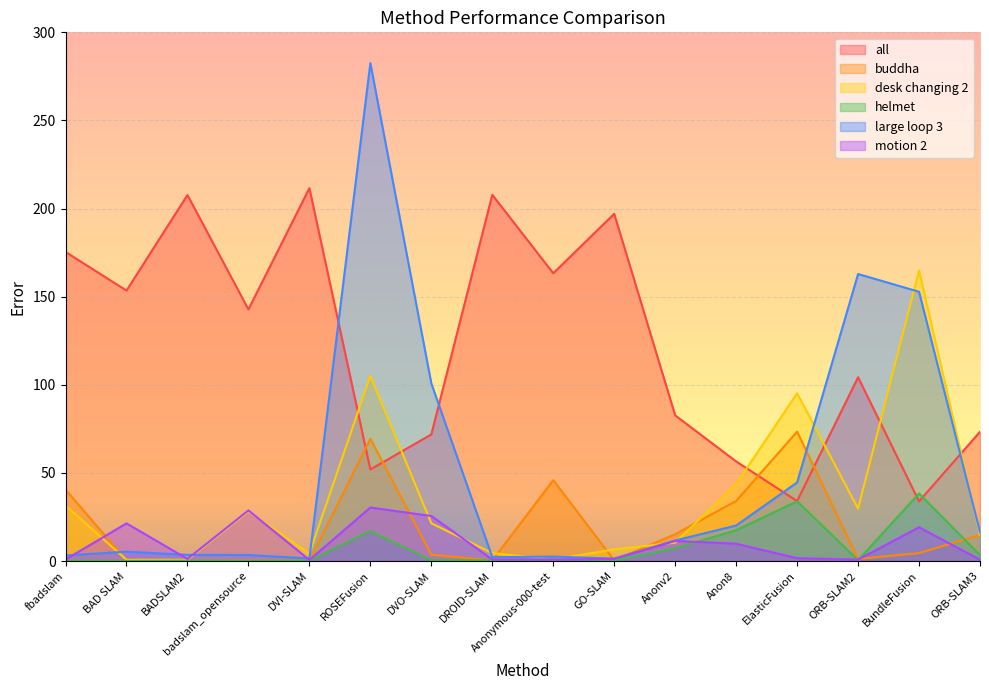

What position from the left is badslam_opensource?

4